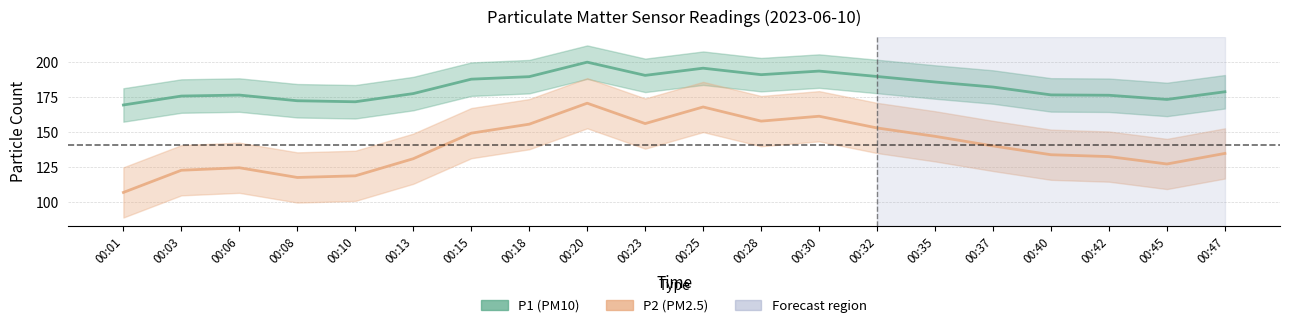

Is it true that P1 (PM10) equals 189.9 at 00:32?

True